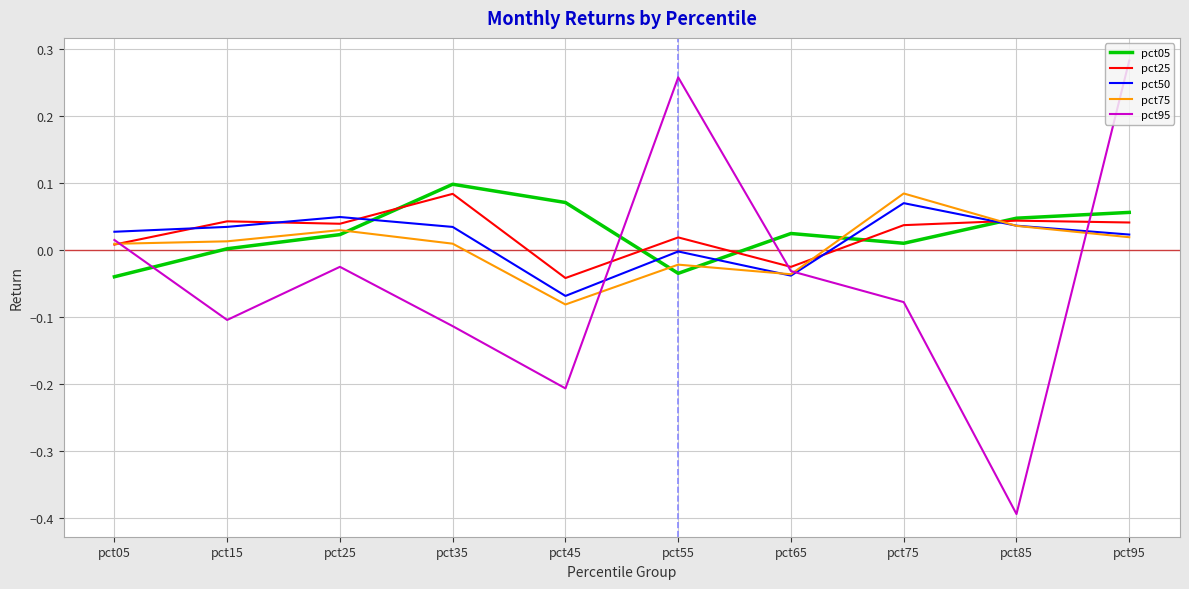

True or false: pct50 and pct95 intersect in this chart.

True